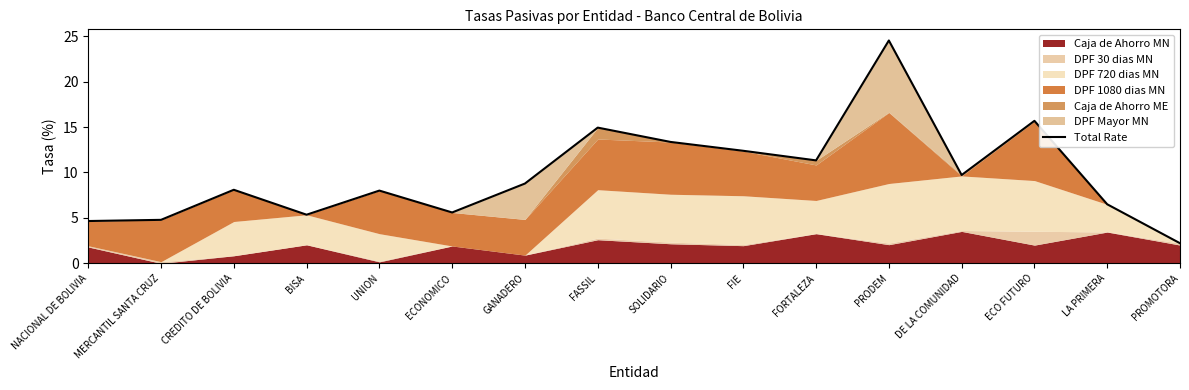

What is the label of the 1st point from the right?

PROMOTORA